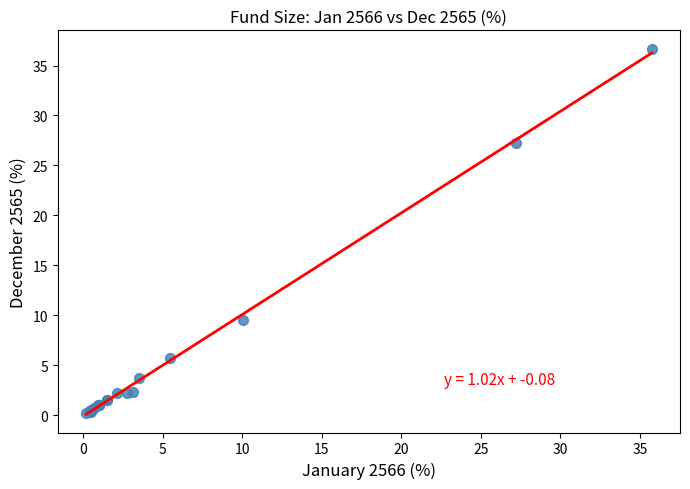

What Y value in the scatter plot is closest to 18?

9.6